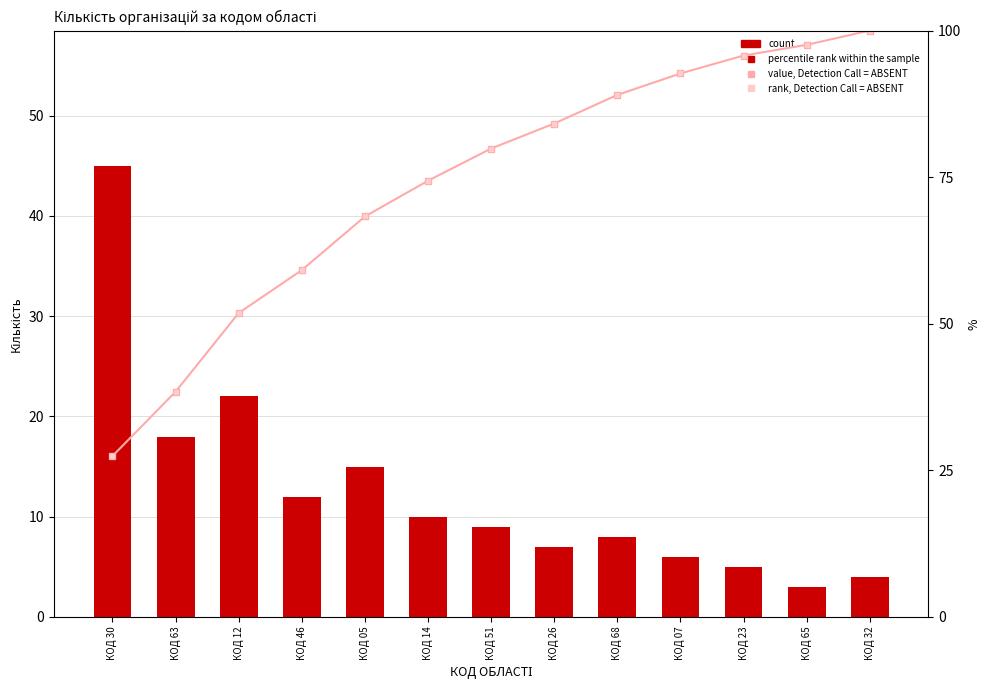

What is the difference between the highest and lowest values at КОД 23?

90.7